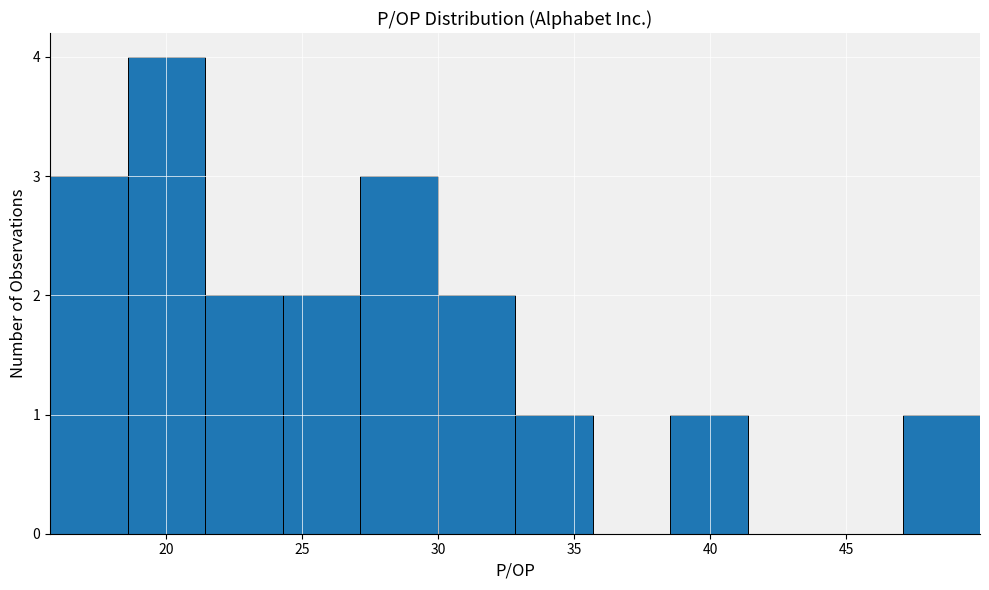

Which range on the x-axis has the tallest bar?

18.5 to 21.5